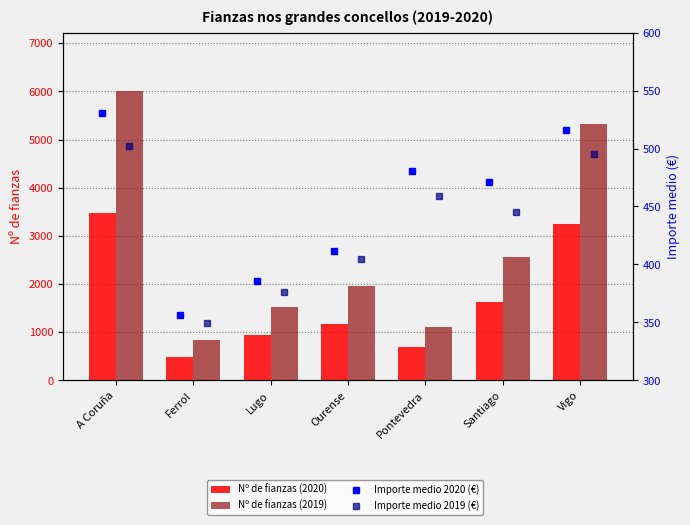

Is the value of Nº de fianzas (2019) at Lugo greater than the value of Importe medio 2020 (€) at Lugo?

Yes